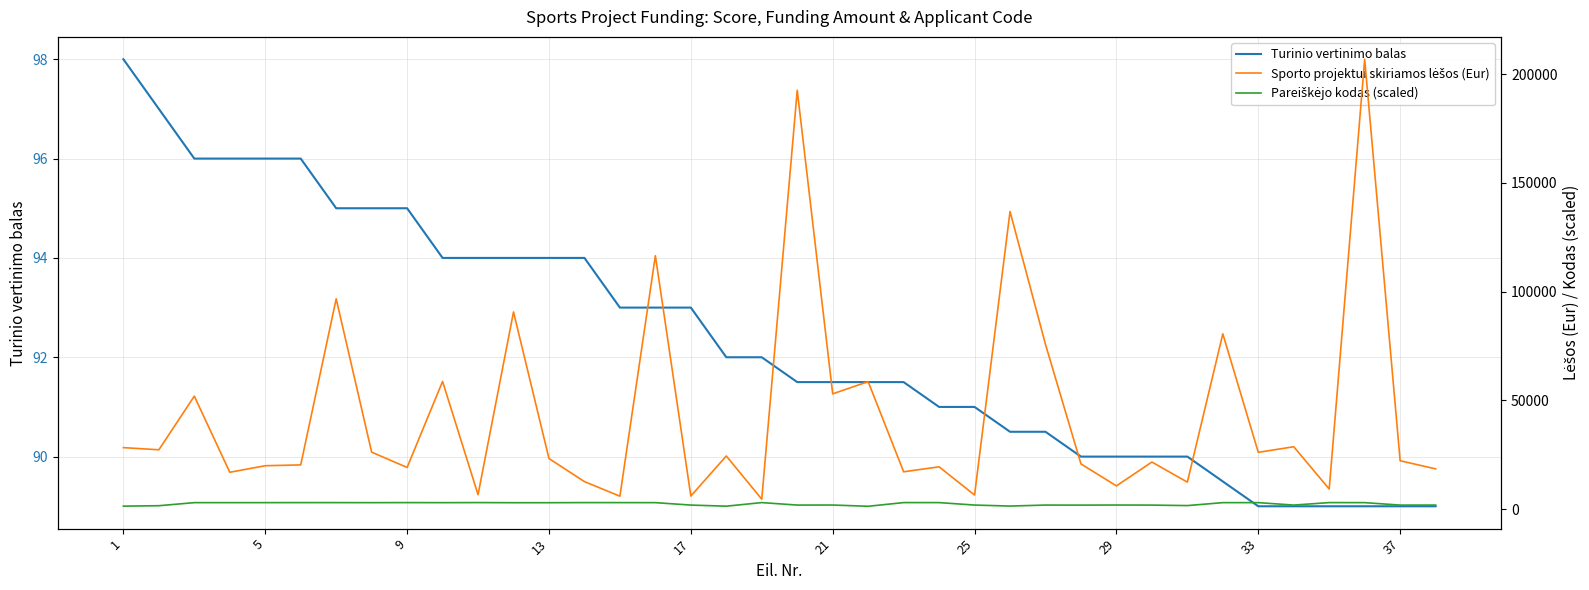

What are all the series names shown in the legend?

Turinio vertinimo balas, Sporto projektui skiriamos lėšos (Eur), Pareiškėjo kodas (scaled)